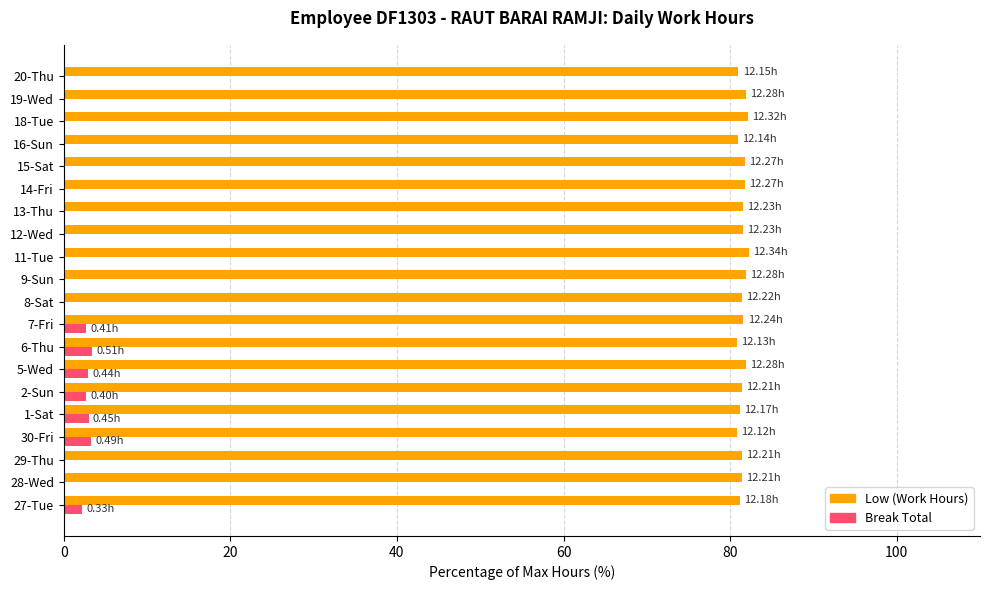

What is the total value across all series at 7-Fri?

84.3